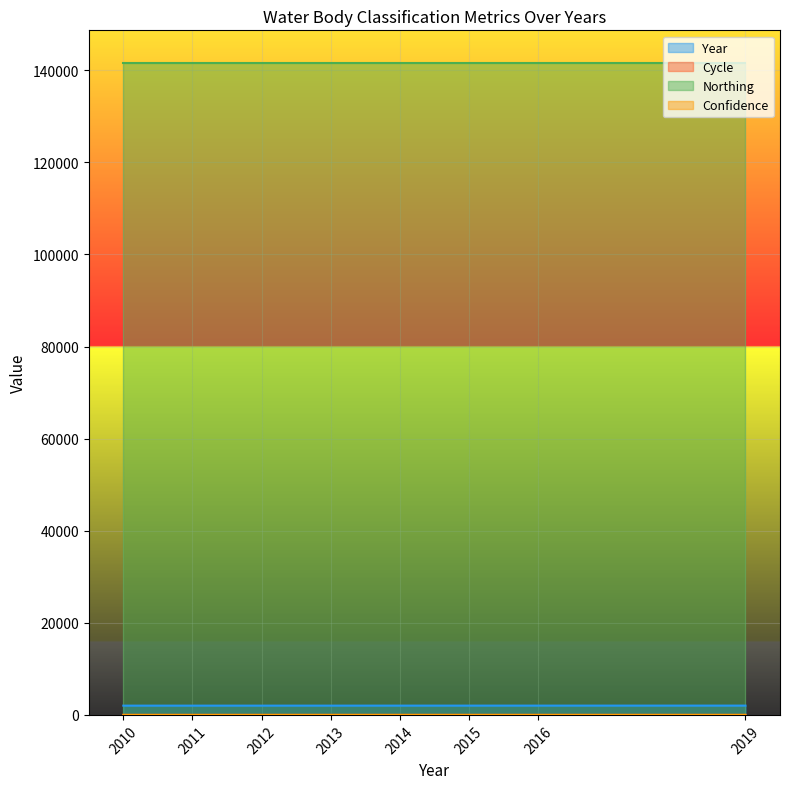

Count the number of data series in this chart.

4